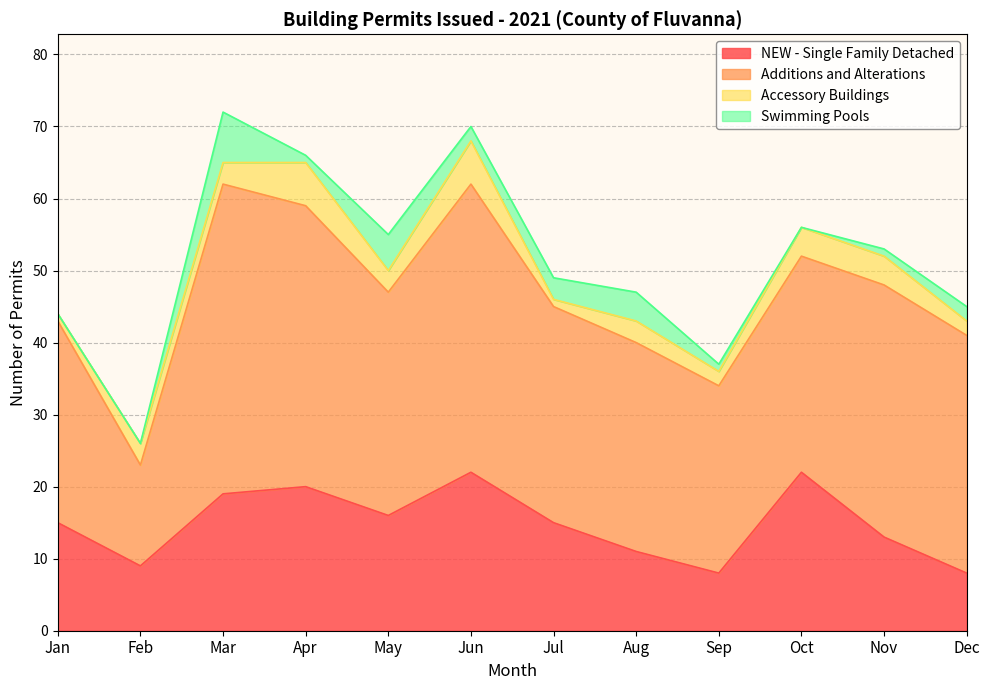

True or false: NEW - Single Family Detached and Additions and Alterations cross at least once.

False